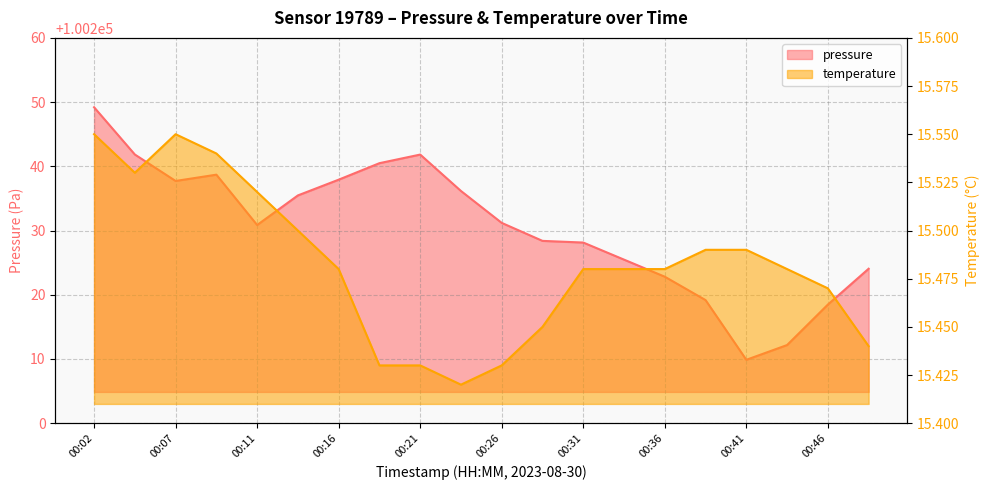

The value of temperature at 00:34 is 15.5. True or false?

True